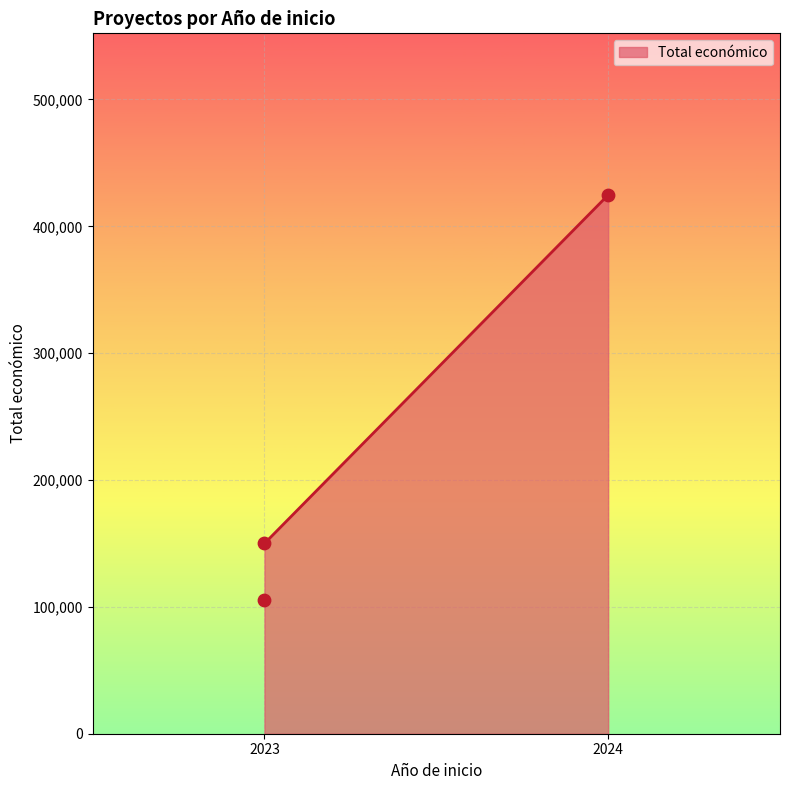

What is the change in value from 2023 to 2024?

+319204